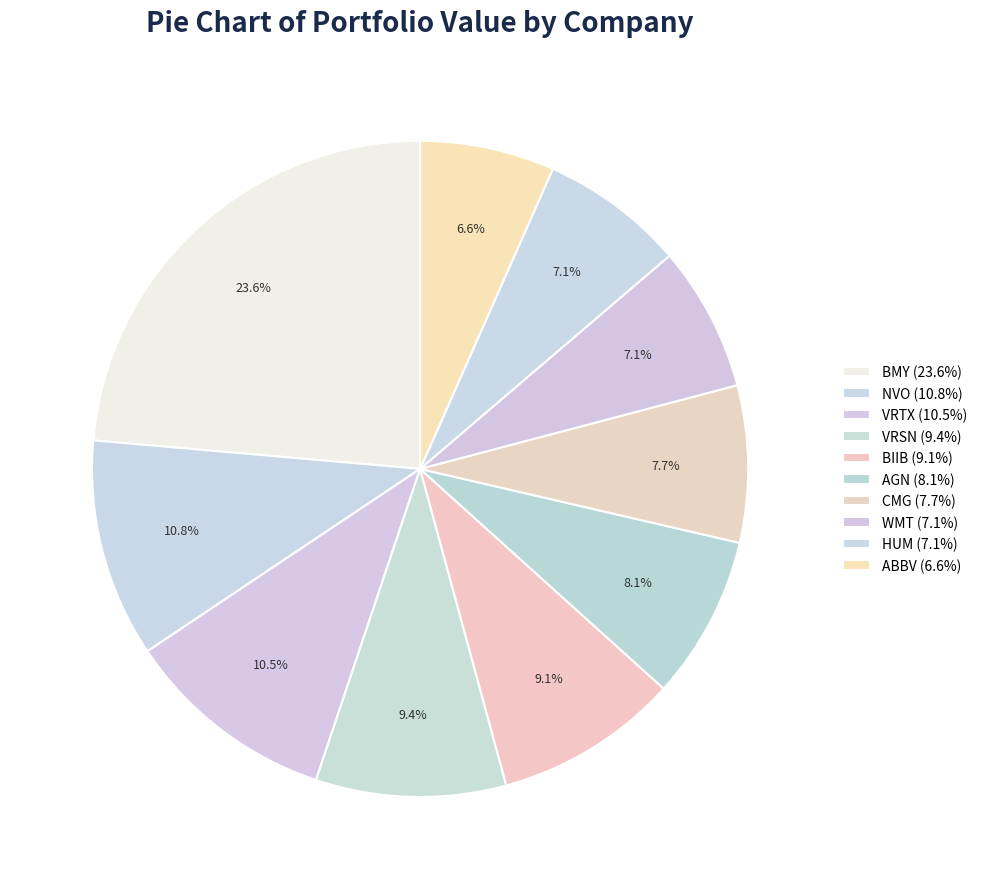

How many segments does this pie chart have?

10